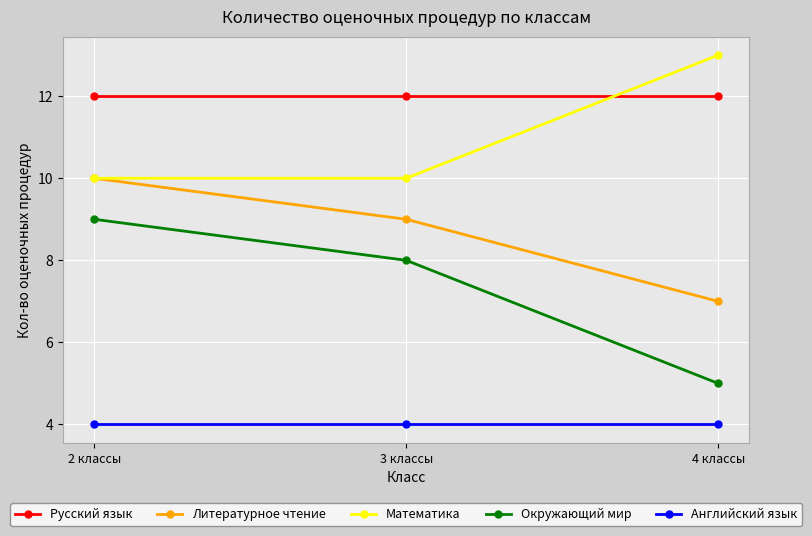

What is the lowest value of the Окружающий мир series?

5